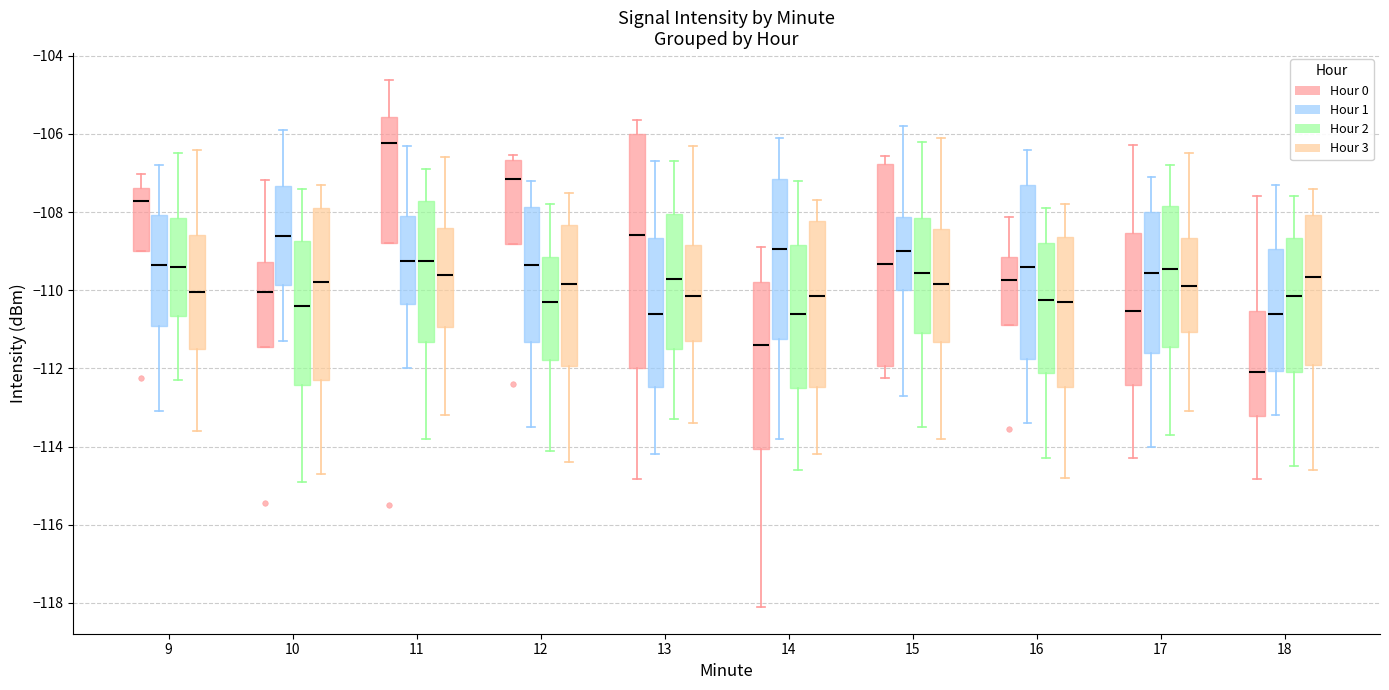

Where does the median line of the box for 15 (Hour 3) sit on the y-axis? The values are not printed on the chart, so give them approximately, as read against the axis.

-109.8